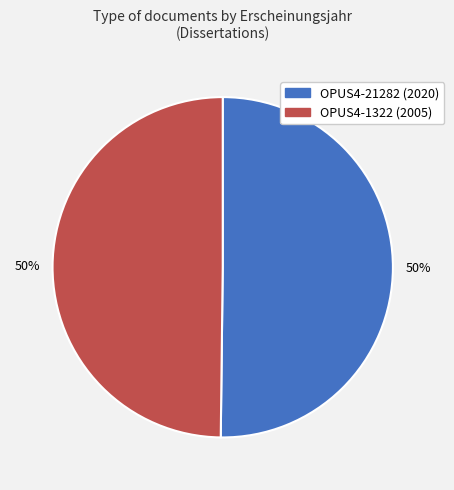

To the nearest percent, what portion does OPUS4-1322 represent?

50%